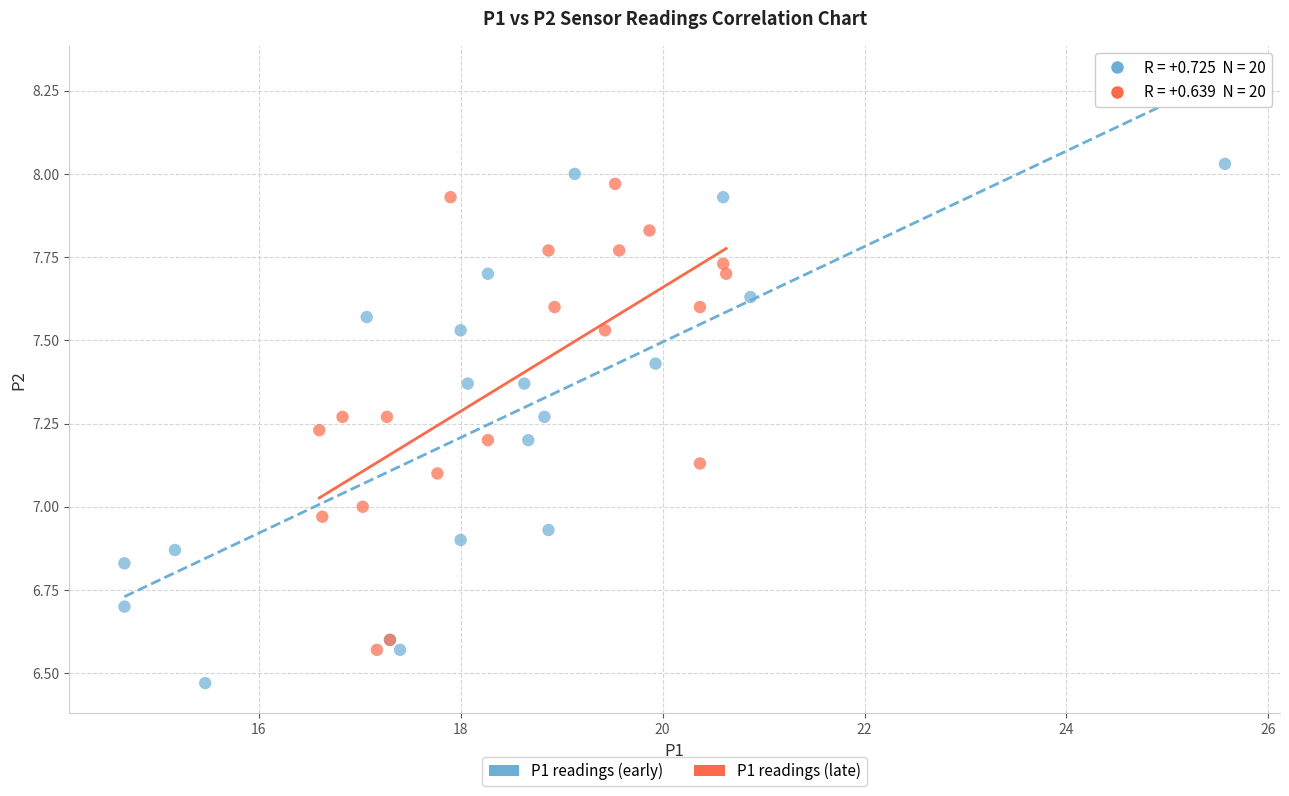

Which series reaches the minimum Y coordinate?

P1 readings (early)